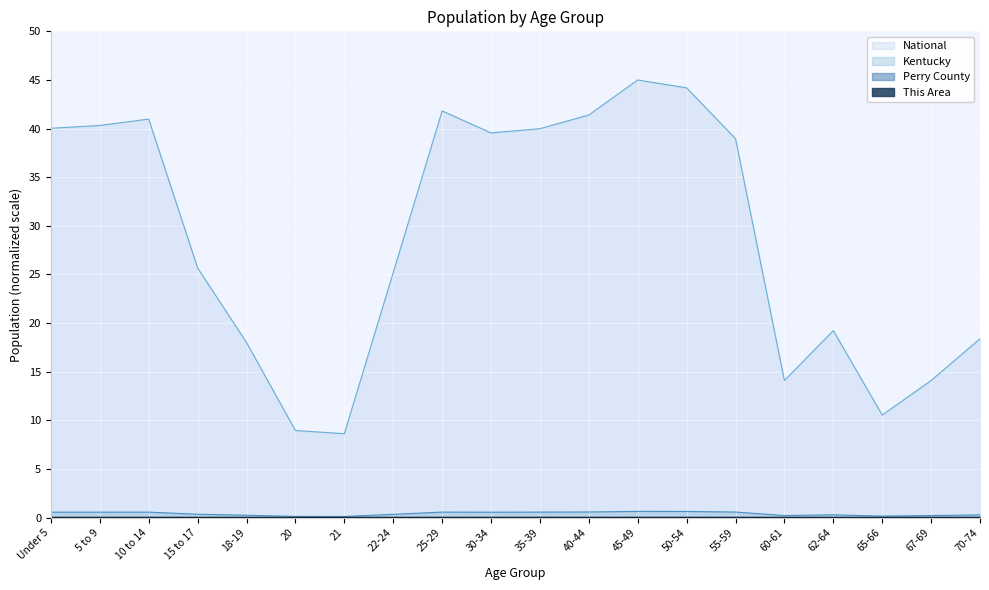

True or false: Perry County has more than 2 points higher than both neighbors.

True